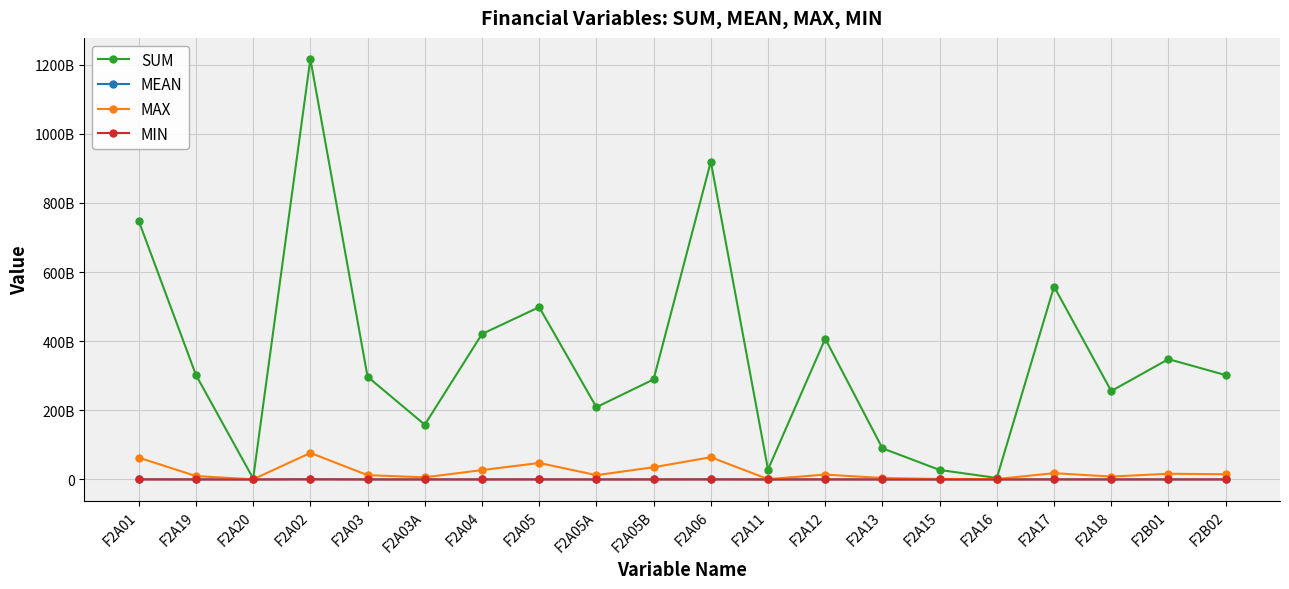

True or false: SUM and MAX intersect in this chart.

False